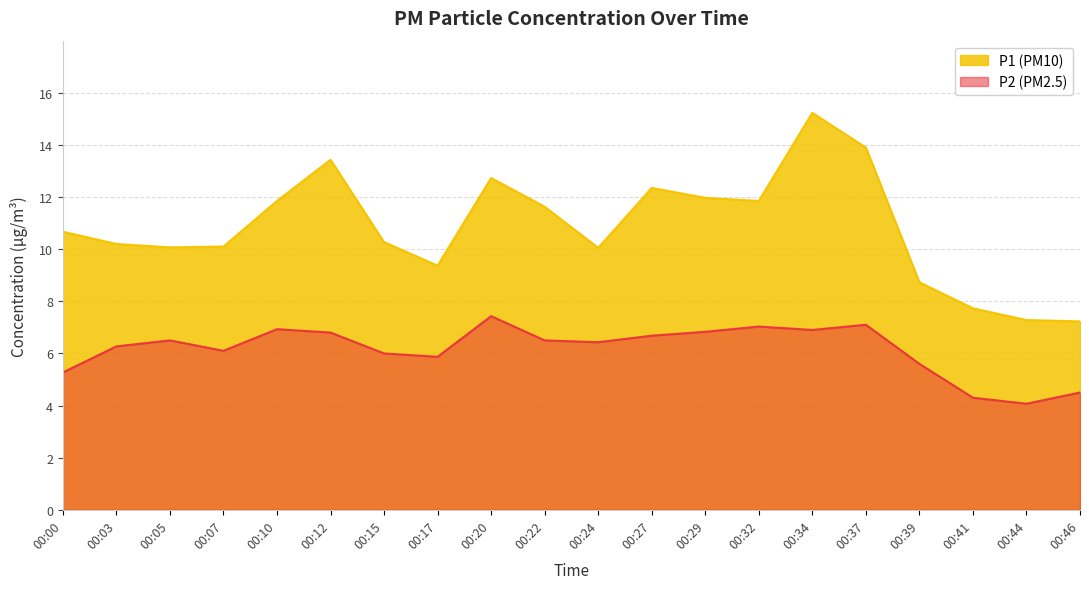

What is the difference between the highest and lowest values at 00:27?

5.7